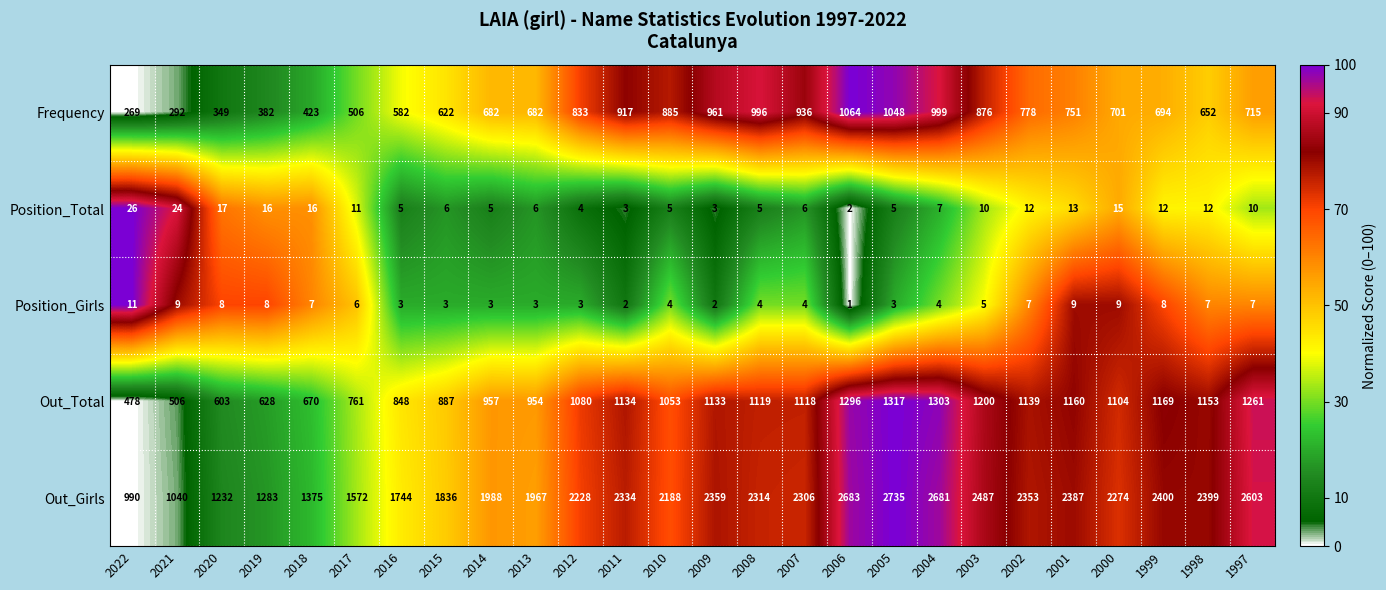

At which label is Position_Girls closest to 6?

2017